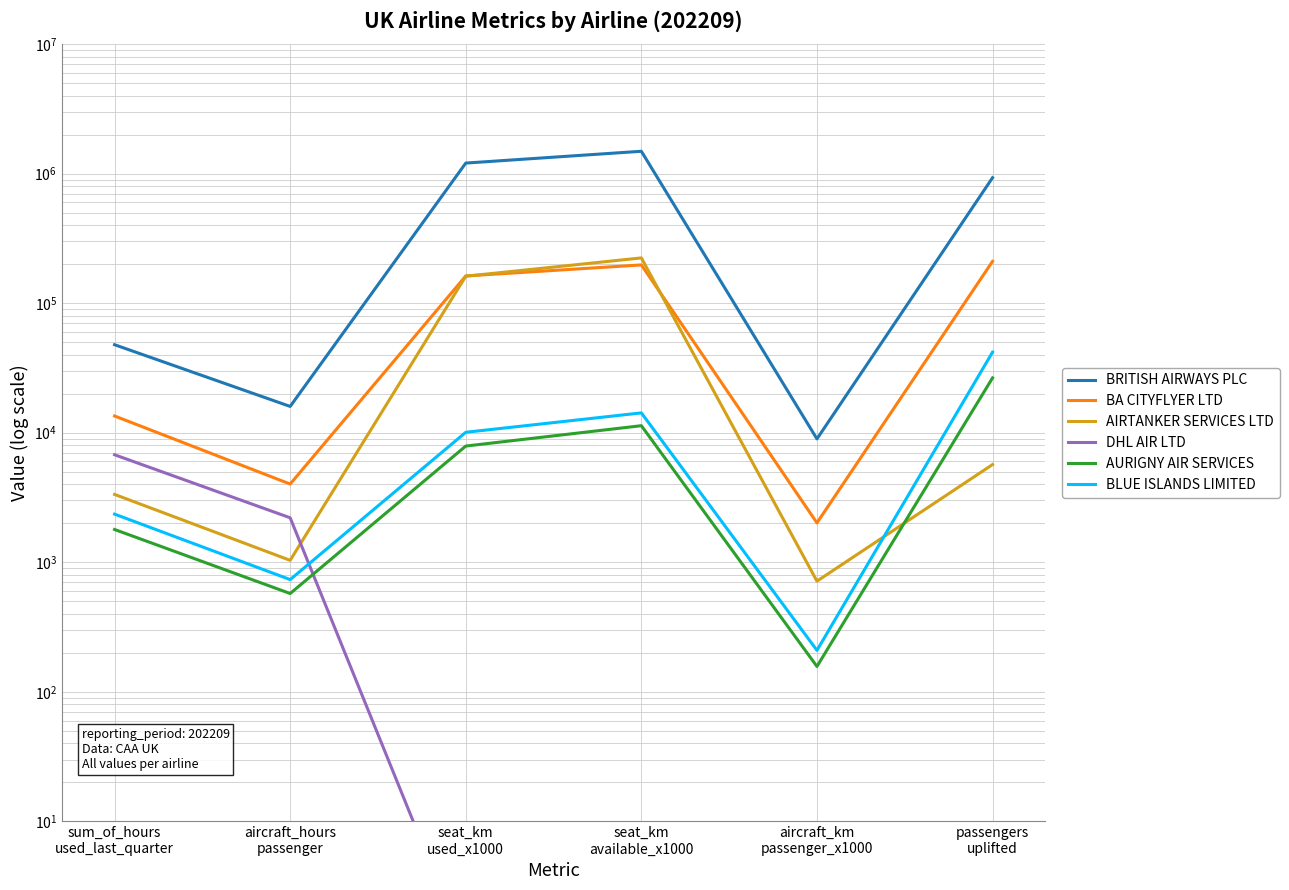

How many series are shown in this chart?

6